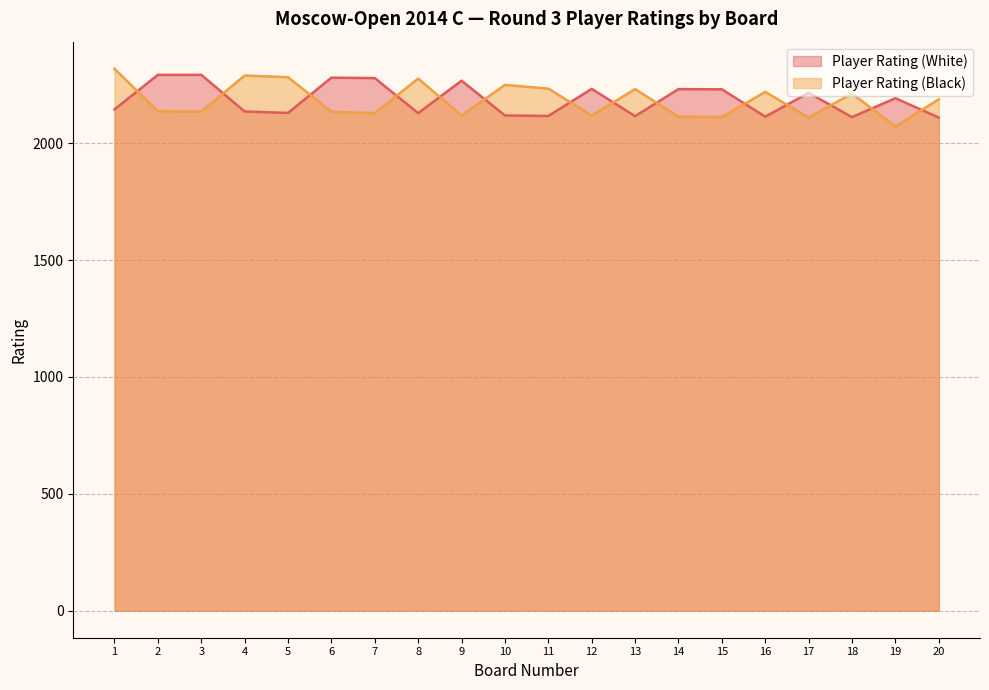

Rank the series by their maximum value, from highest to lowest.

Player Rating (Black), Player Rating (White)